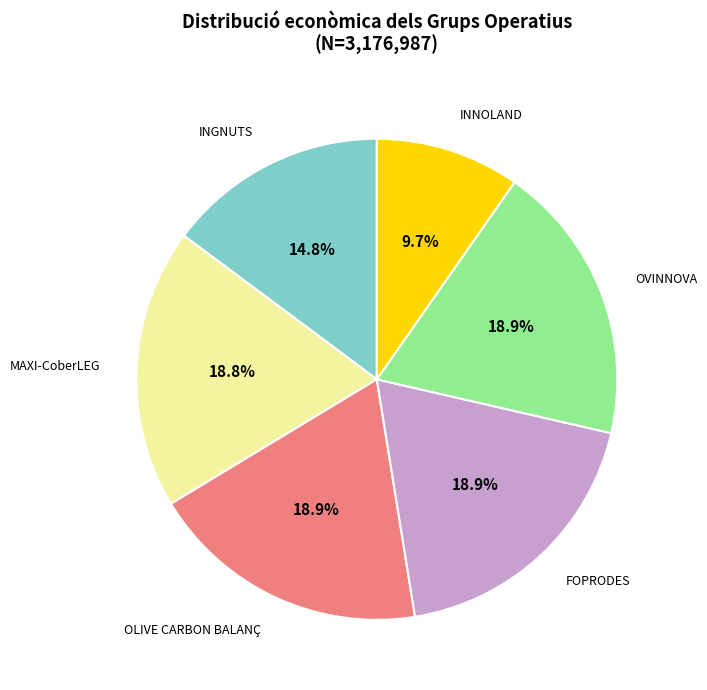

Is there any slice that represents more than half of the pie?

No